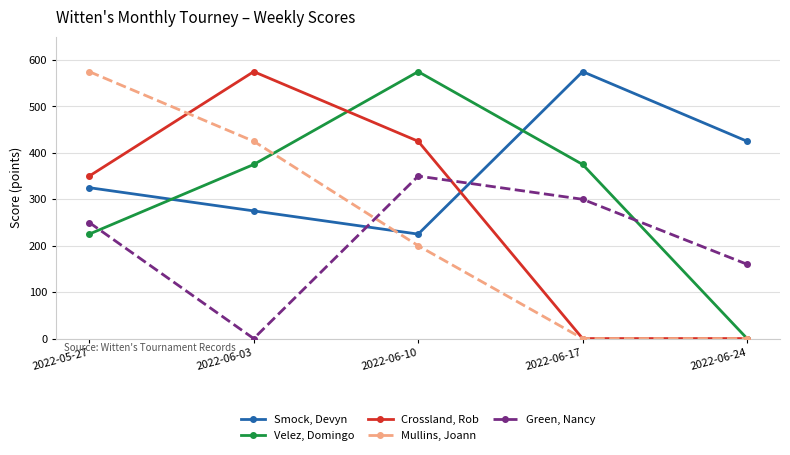

What is the total value across all series at 2022-05-27?

1725